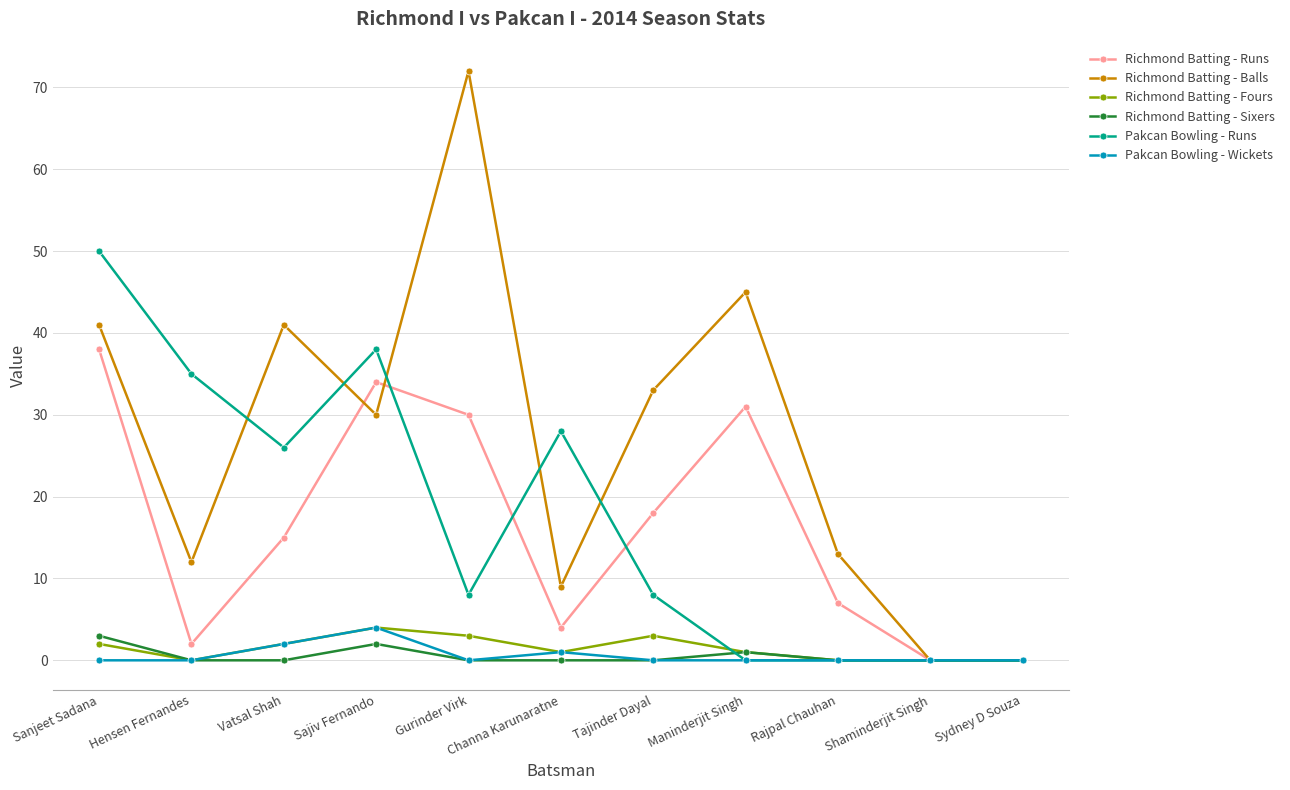

Which series has the largest total across all categories?

Richmond Batting - Balls